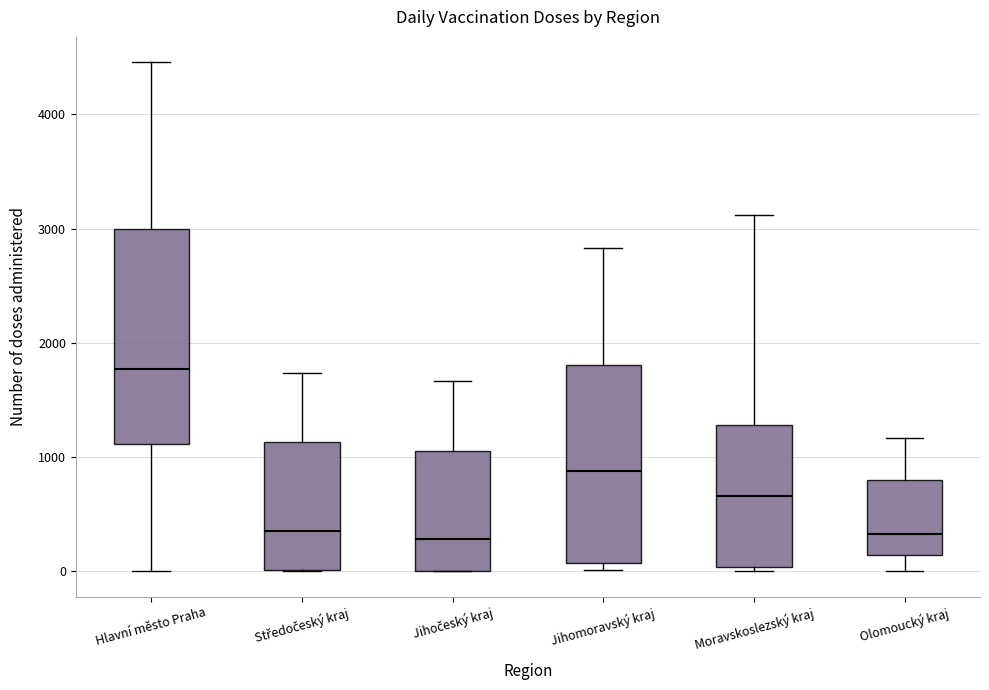

Reading left to right, transcribe this box plot: for each box, give where its median line is, the range the box spans, and where its two whiskers end, as read against the y-axis. The values are not printed on the chart, so give them approximately, as read against the axis.

Hlavní město Praha: median 1800, box 1100 to 3000, whiskers 0 to 4500
Středočeský kraj: median 400, box 0 to 1100, whiskers 0 to 1700
Jihočeský kraj: median 300, box 0 to 1100, whiskers 0 to 1700
Jihomoravský kraj: median 900, box 100 to 1800, whiskers 0 to 2800
Moravskoslezský kraj: median 700, box 0 to 1300, whiskers 0 (just below the box's lower edge) to 3100
Olomoucký kraj: median 300, box 100 to 800, whiskers 0 to 1200